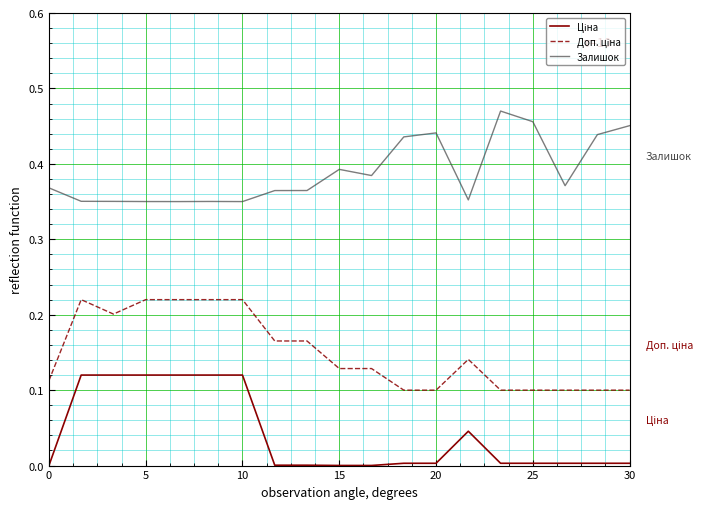

Which series has the largest total across all categories?

Залишок